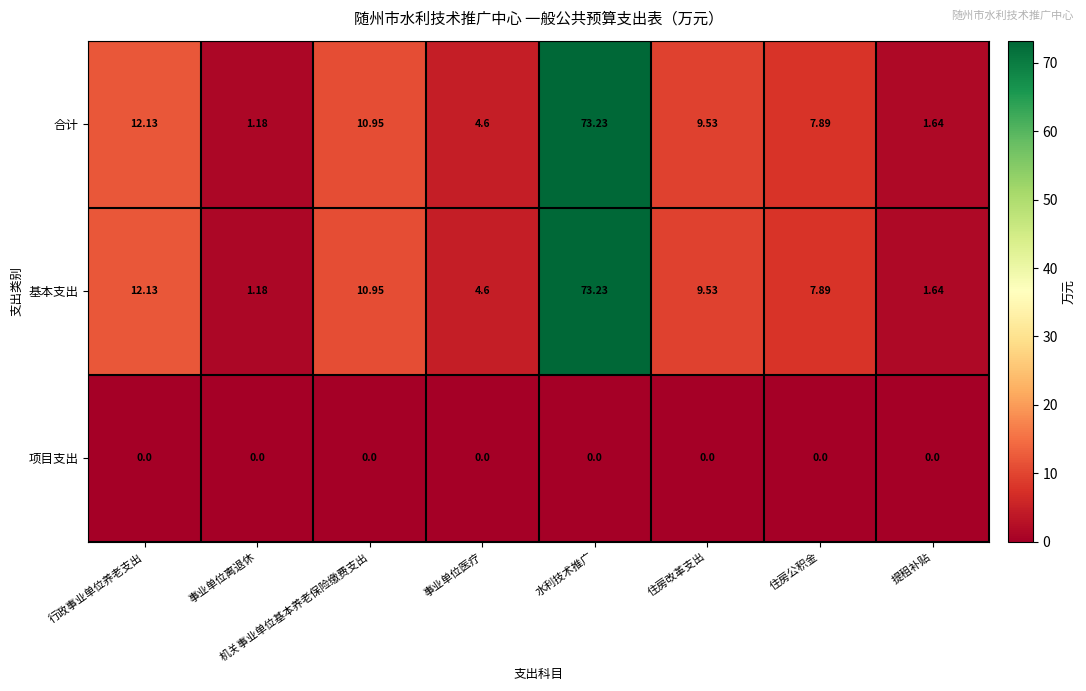

What is the total value across all series at 机关事业单位基本养老保险缴费支出?

21.9